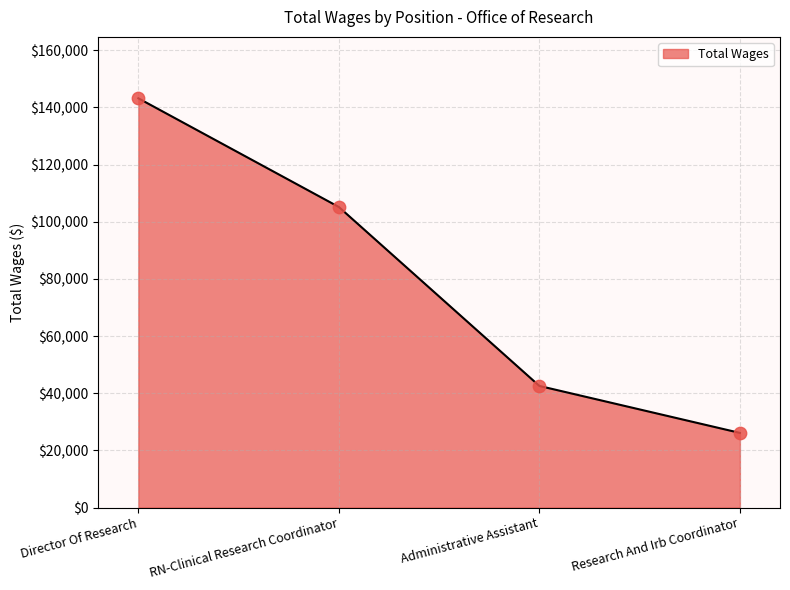

Approximately how many times larger is the value at Director Of Research compared to Administrative Assistant?

3.4